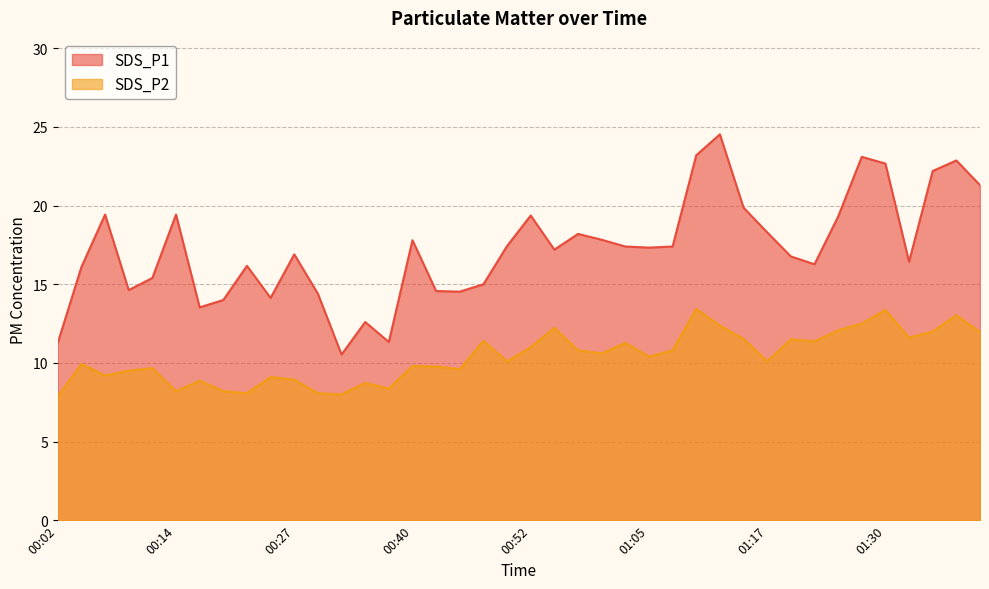

Is it true that SDS_P2 equals 8.9 at 00:27?

True